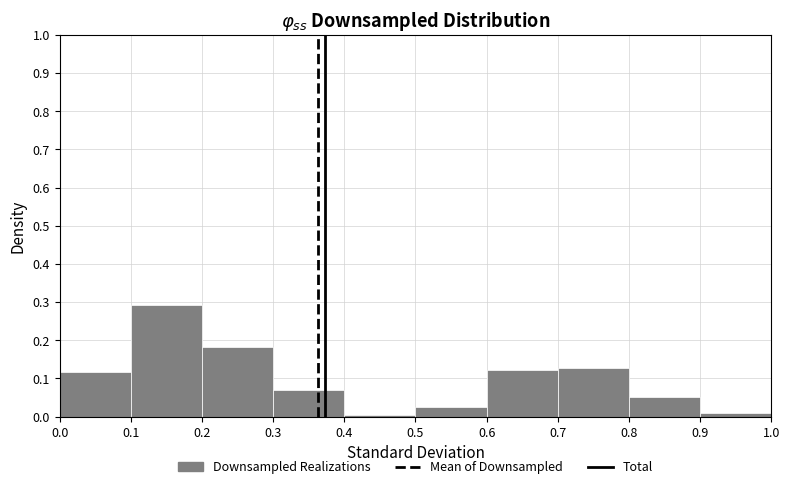

How tall is the bar that spans 0.9 to 1.0 on the x-axis? The values are not printed on the chart, so give them approximately, as read against the axis.

0.01